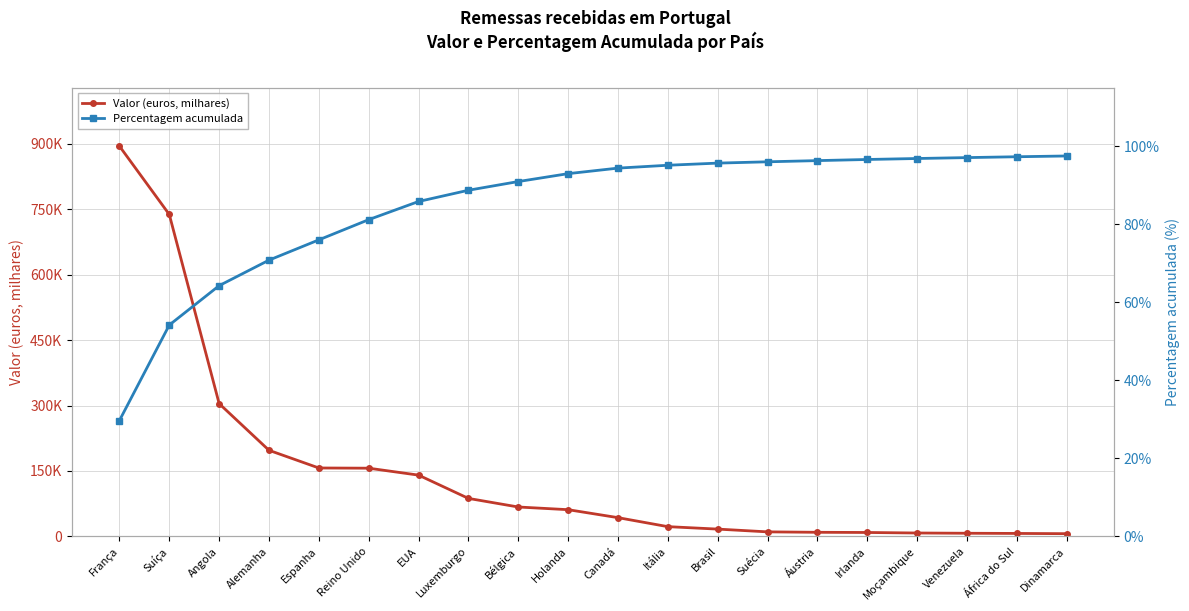

At Luxemburgo, list the series in order from smallest to largest.

Percentagem acumulada, Valor (euros, milhares)